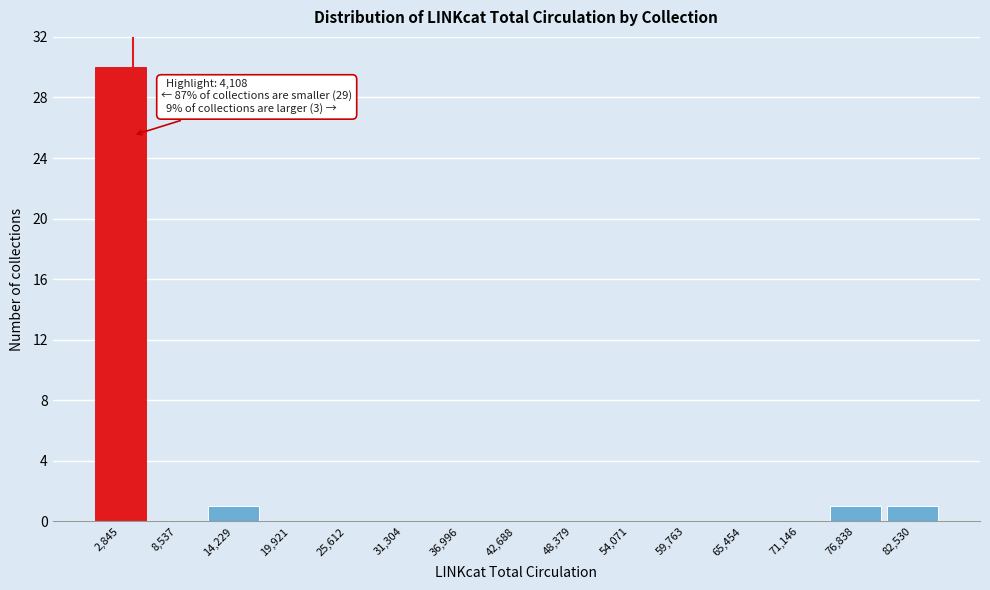

Over which range of the x-axis is the bar tallest?

0 to 6000